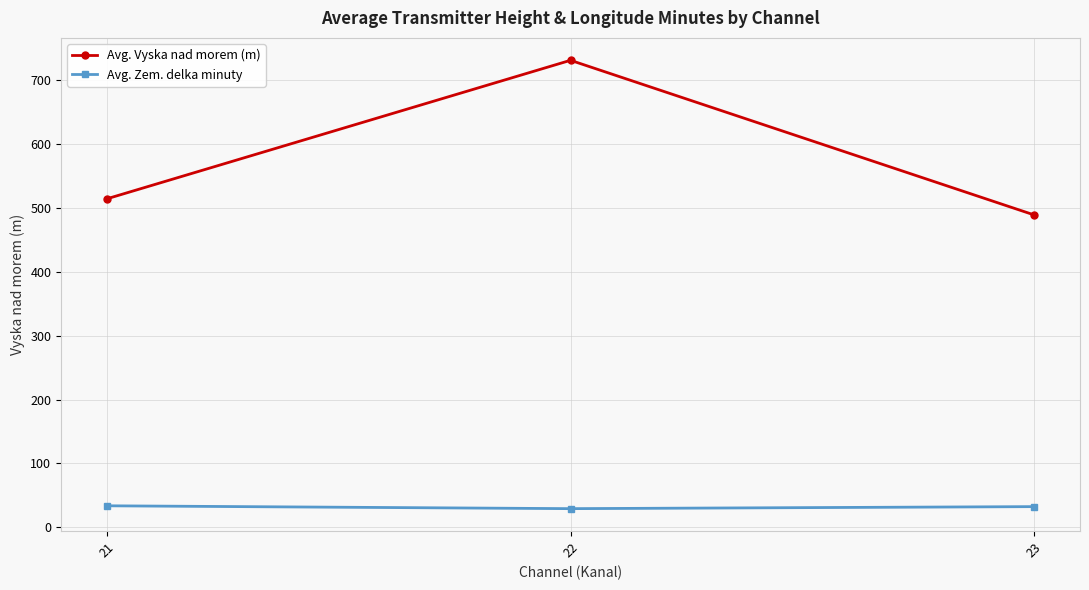

At which label is Avg. Vyska nad morem (m) closest to 610?

21